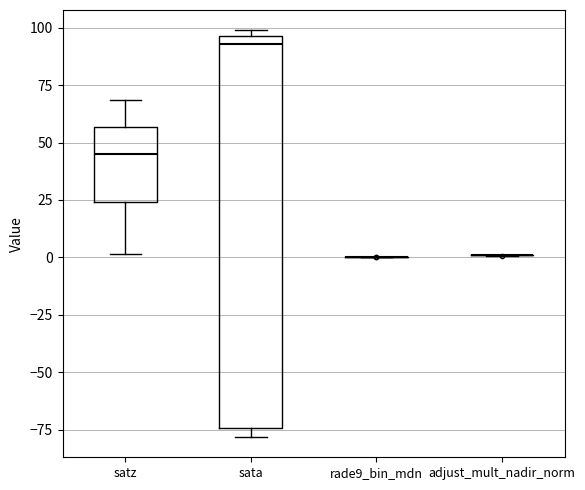

Comparing the boxes themselves (not the whiskers), which one is the tallest?

sata